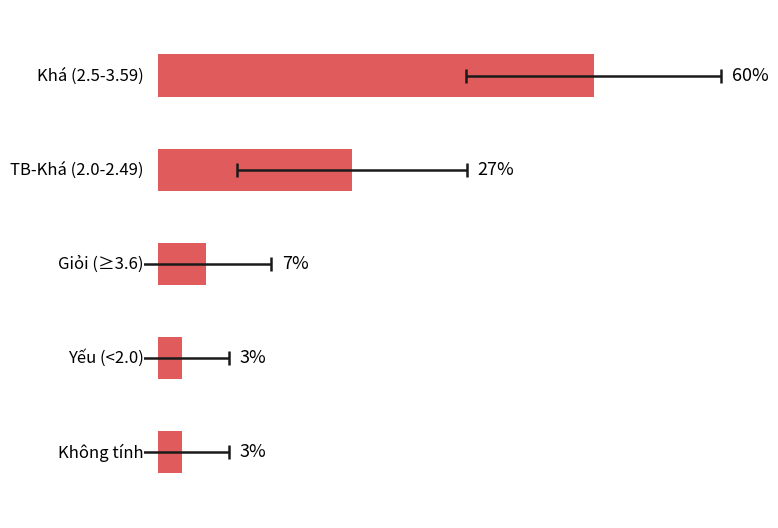

The chart shows a value of 1.7 at 3. True or false?

False